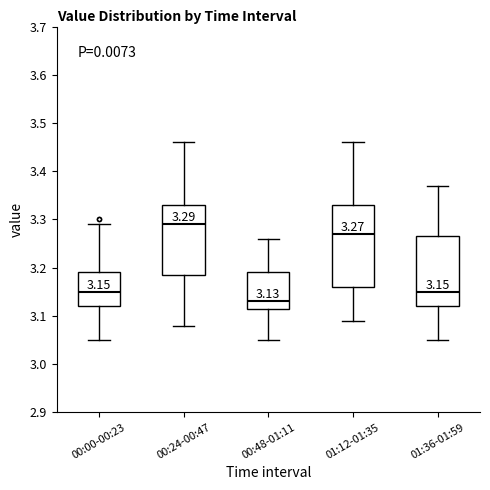

Comparing the boxes themselves (not the whiskers), which one is the tallest?

01:12-01:35